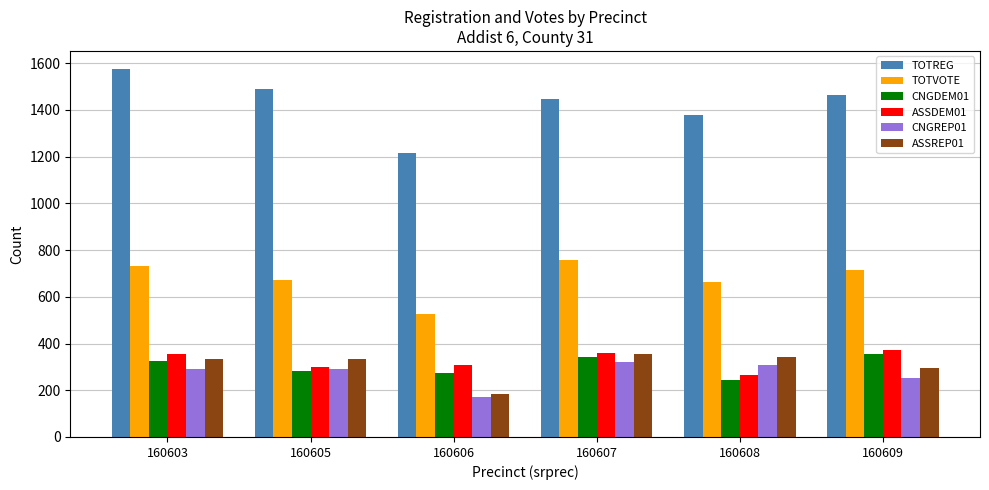

Which series has the largest range (max minus min)?

TOTREG